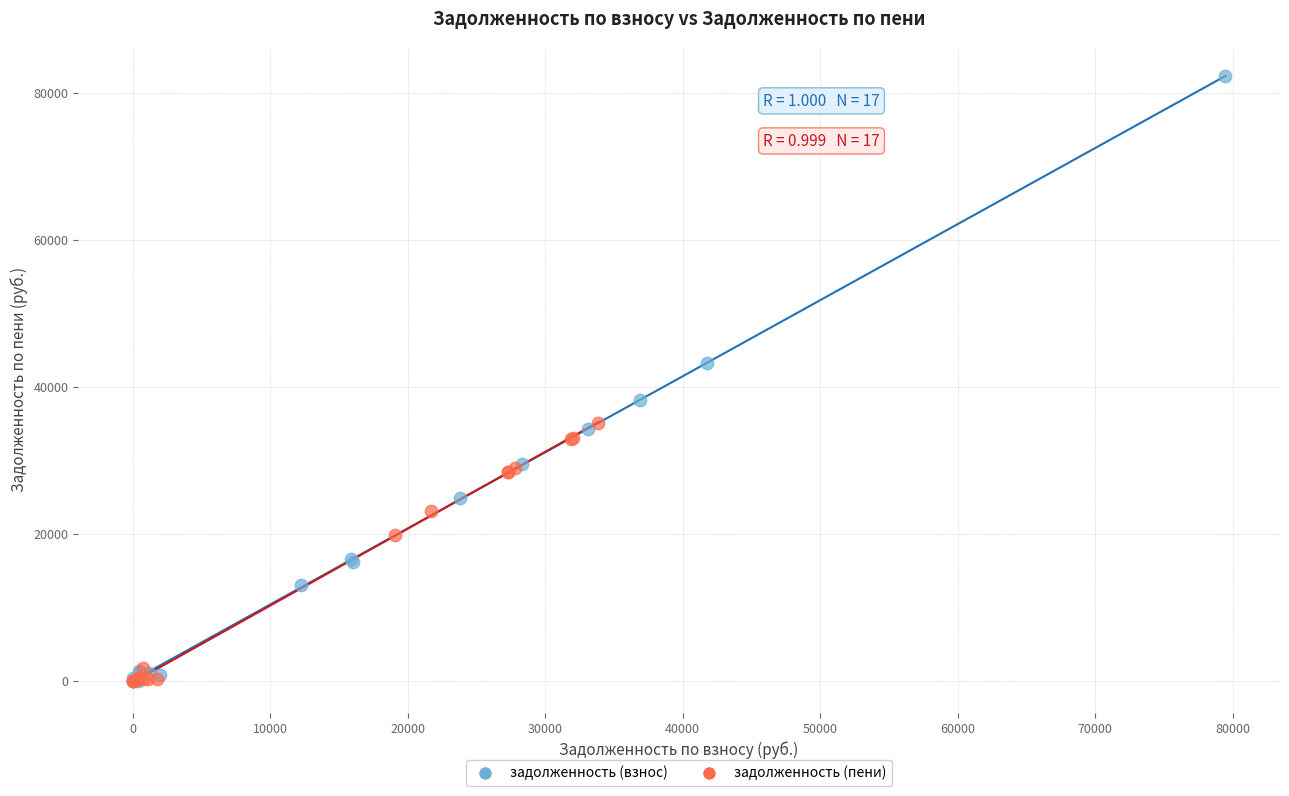

What are all the series names shown in the legend?

задолженность (взнос), задолженность (пени)